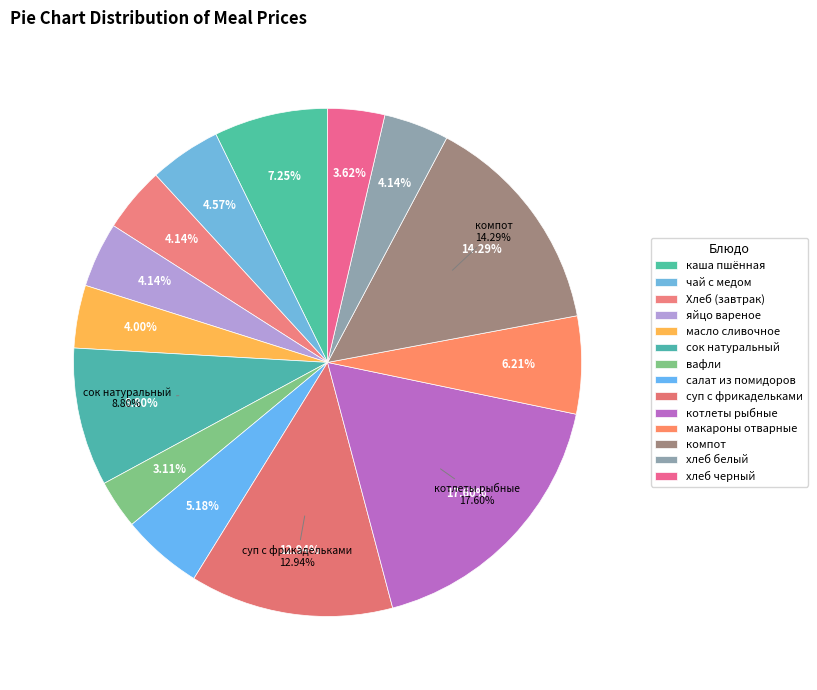

How many segments does this pie chart have?

14